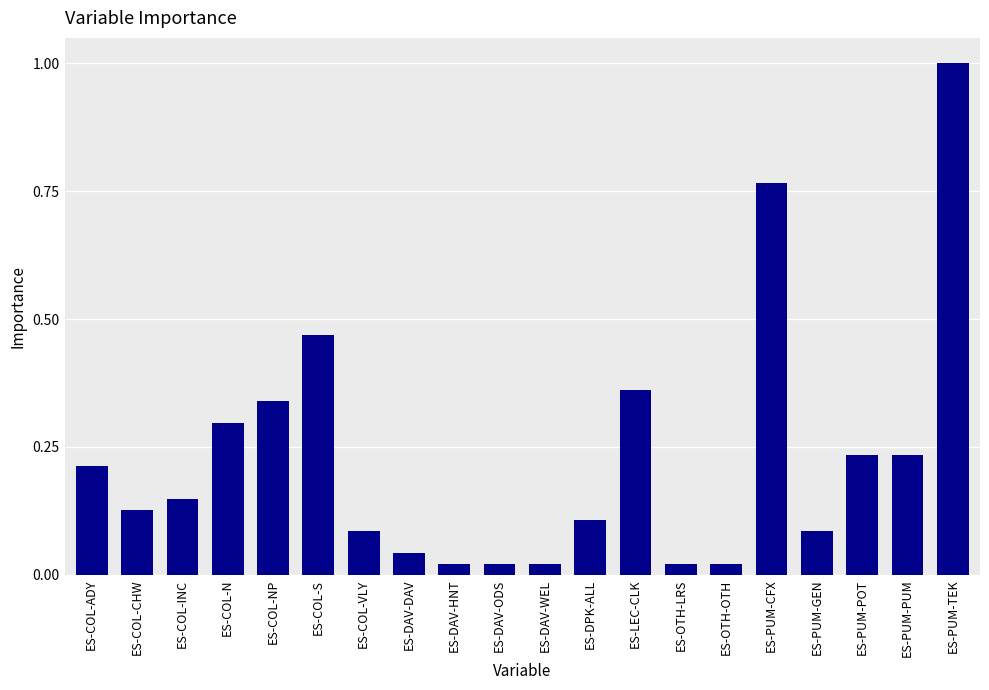

What is the change in value from ES-COL-VLY to ES-PUM-PUM?

+0.1